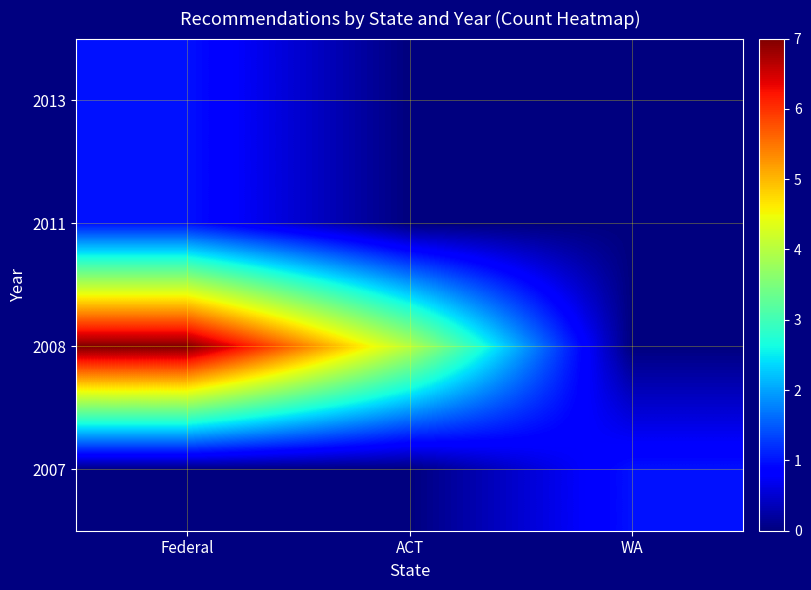

At which category is the sum across all series the highest?

Federal